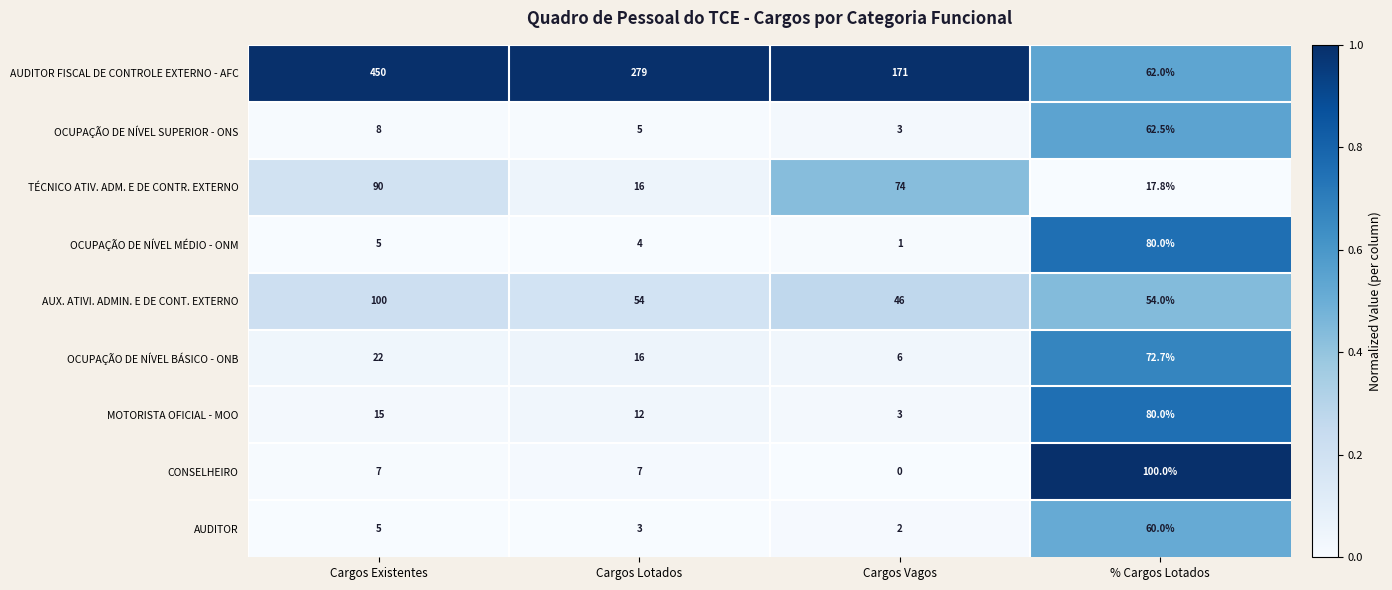

At which label does OCUPAÇÃO DE NÍVEL SUPERIOR - ONS reach its minimum?

Cargos Vagos